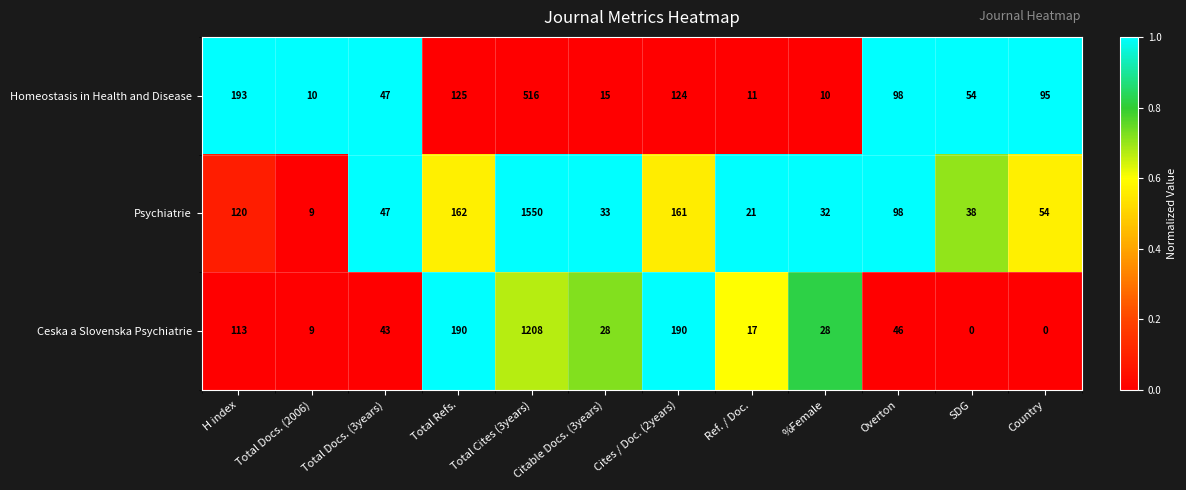

What is the difference between the Psychiatrie values at Ref. / Doc. and Cites / Doc. (2years)?

140